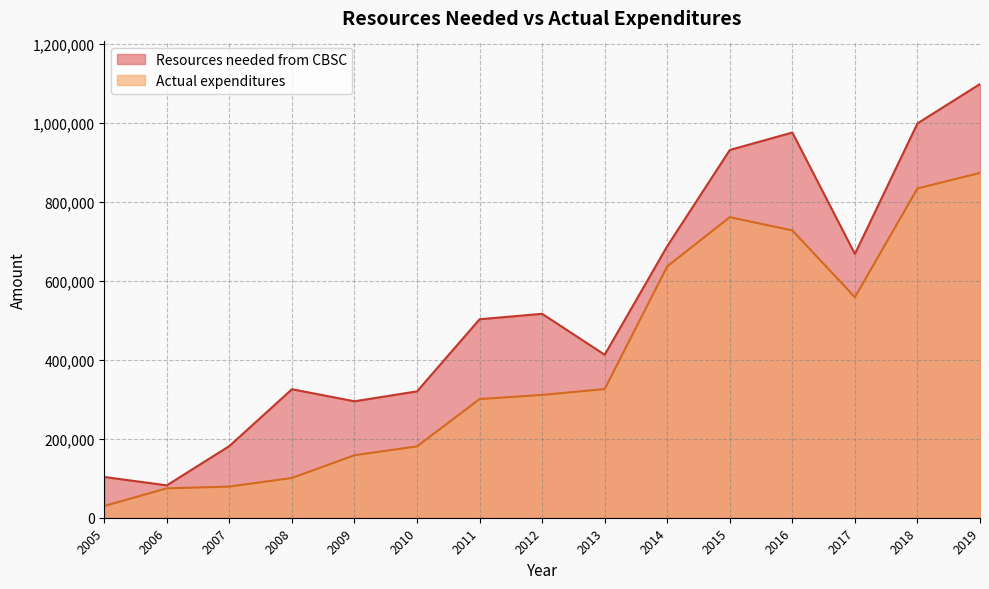

What is the highest value of the Resources needed from CBSC series?

1097825.0